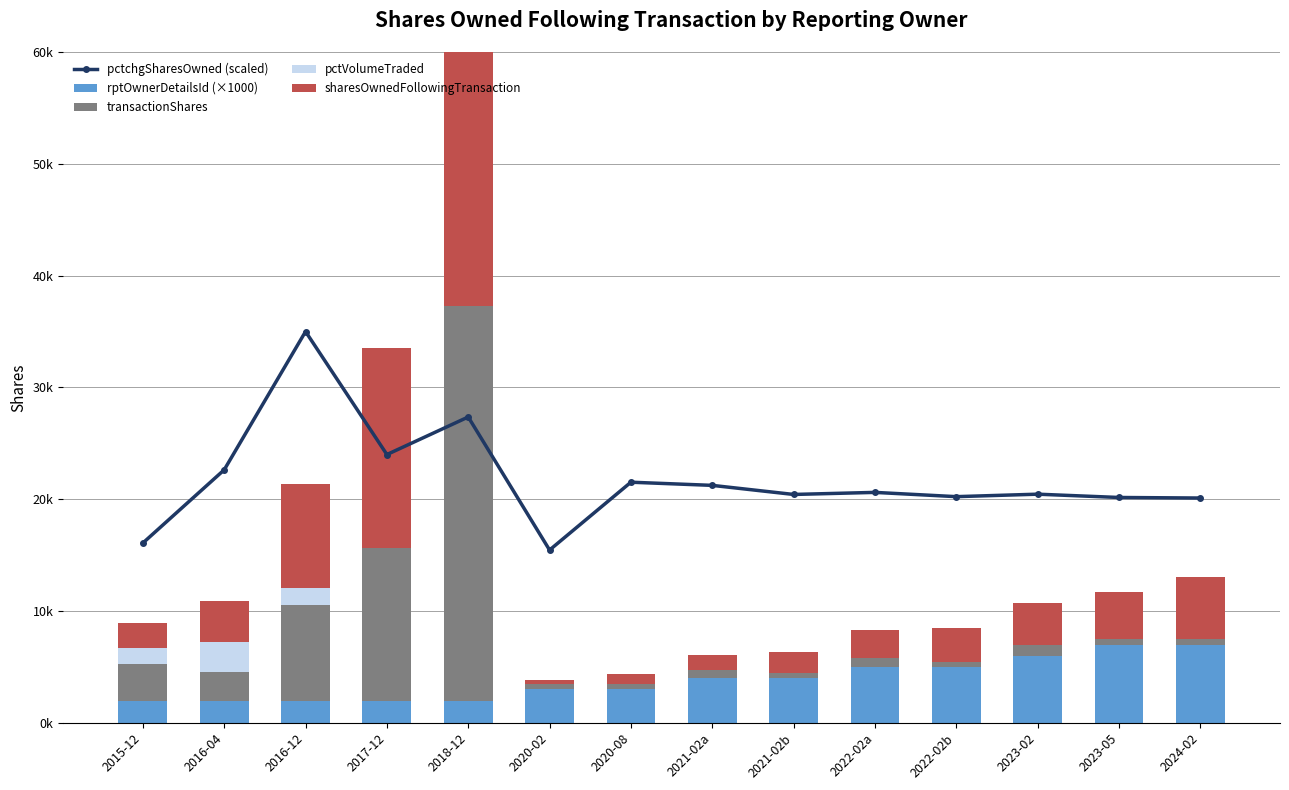

At which label is pctVolumeTraded closest to 1332?

2015-12